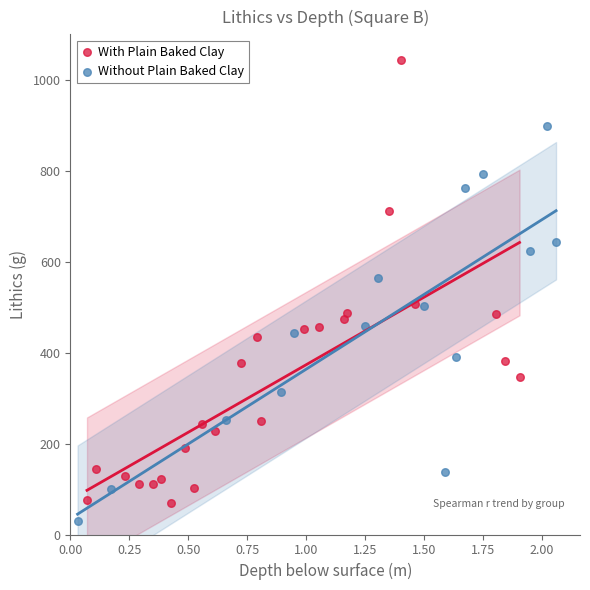

Which series reaches the maximum Y coordinate?

With Plain Baked Clay